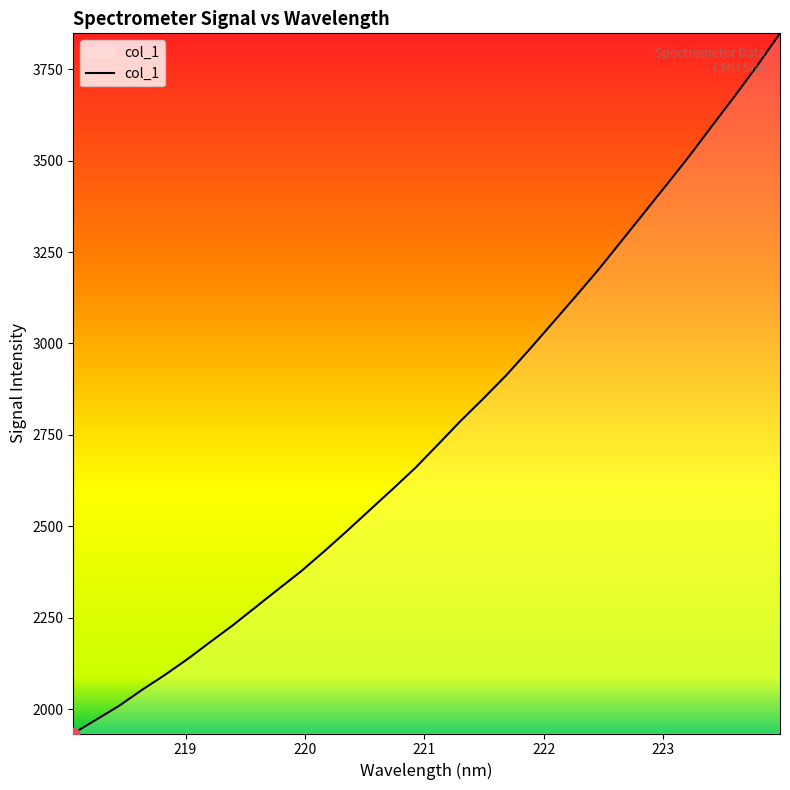

What is the minimum value shown in the chart?

1933.5